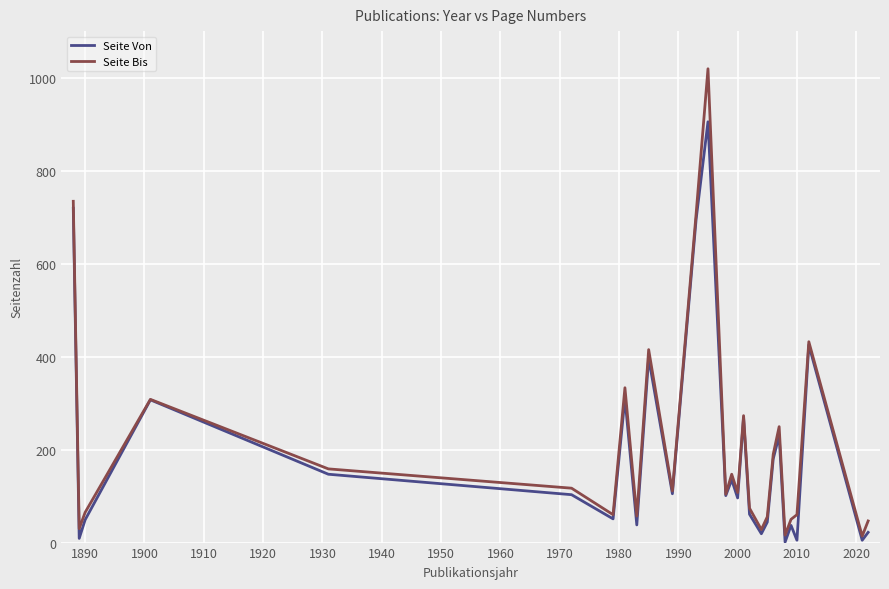

List the series in order of their peak value, lowest first.

Seite Von, Seite Bis